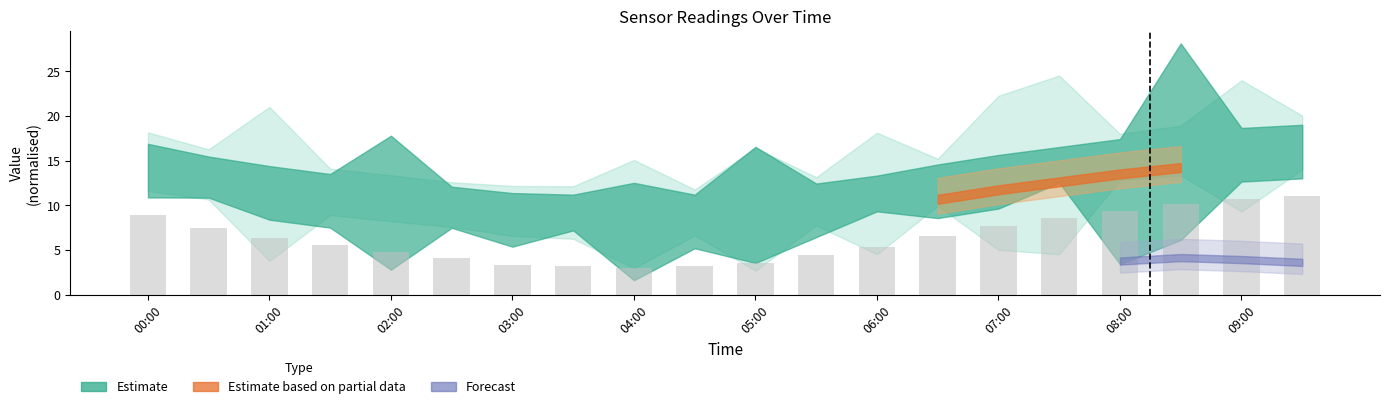

What is the average value?

6.3